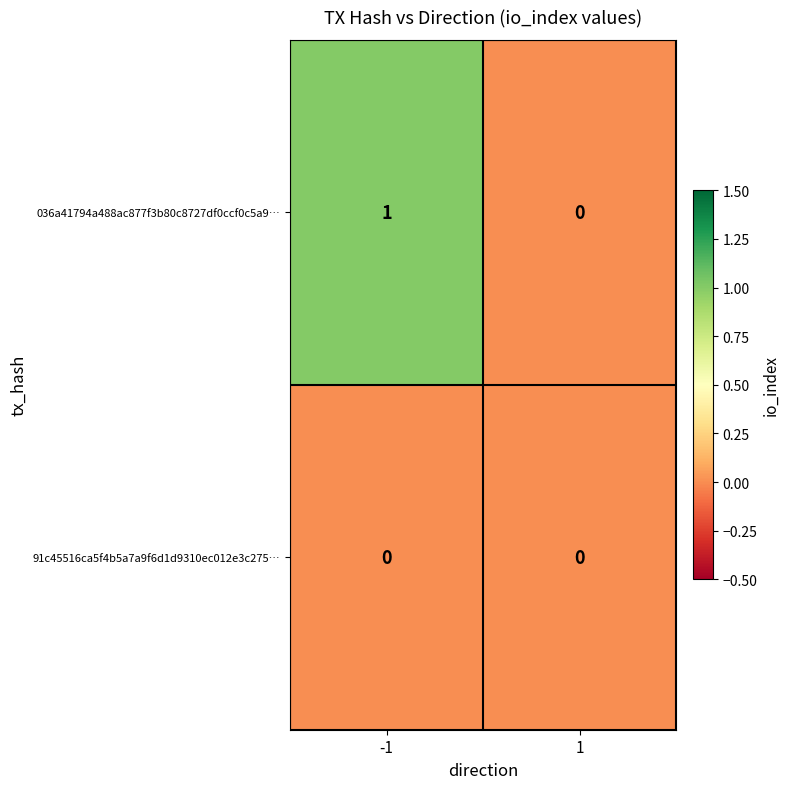

Reading left to right, what are all the values shown in this chart?

036a41794a488ac877f3b80c8727df0ccf0c5a9…: 1	0
91c45516ca5f4b5a7a9f6d1d9310ec012e3c275…: 0	0